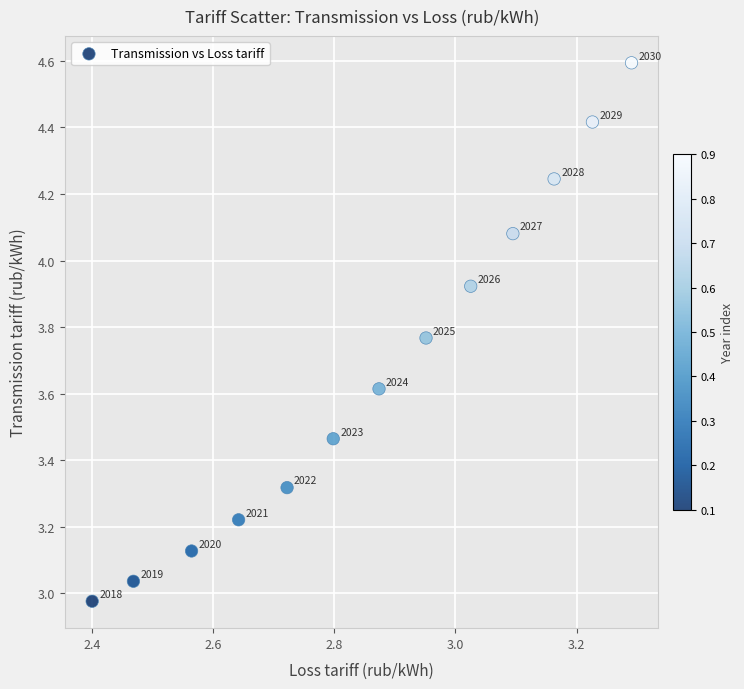

What is the range of Y values (max minus min)?

1.6